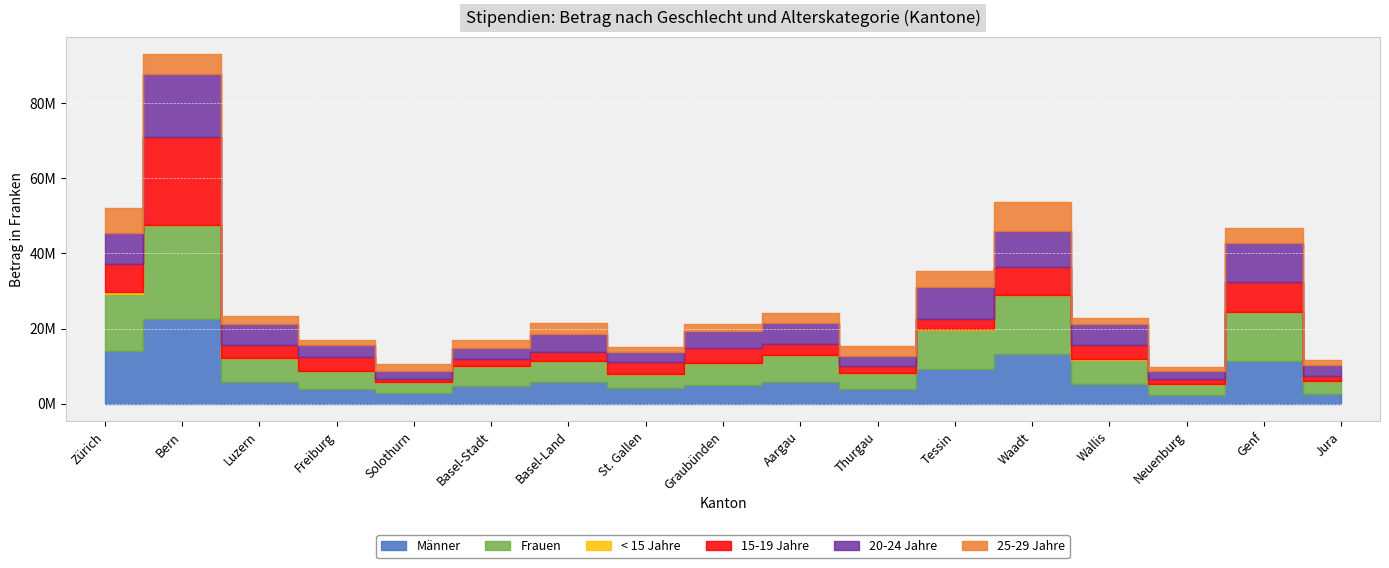

What is the total value across all series at Bern?

92977351